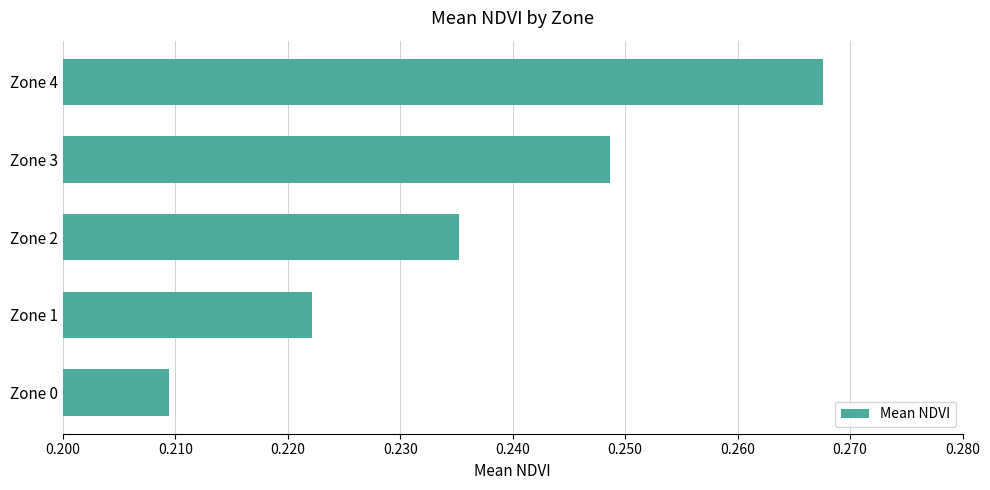

Is it true that the value at Zone 1 is 0.4?

False